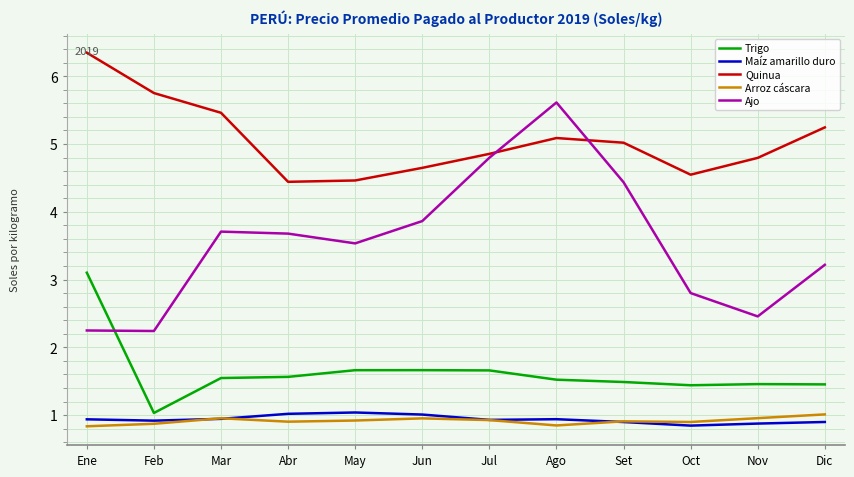

Count the number of categories in the chart.

12